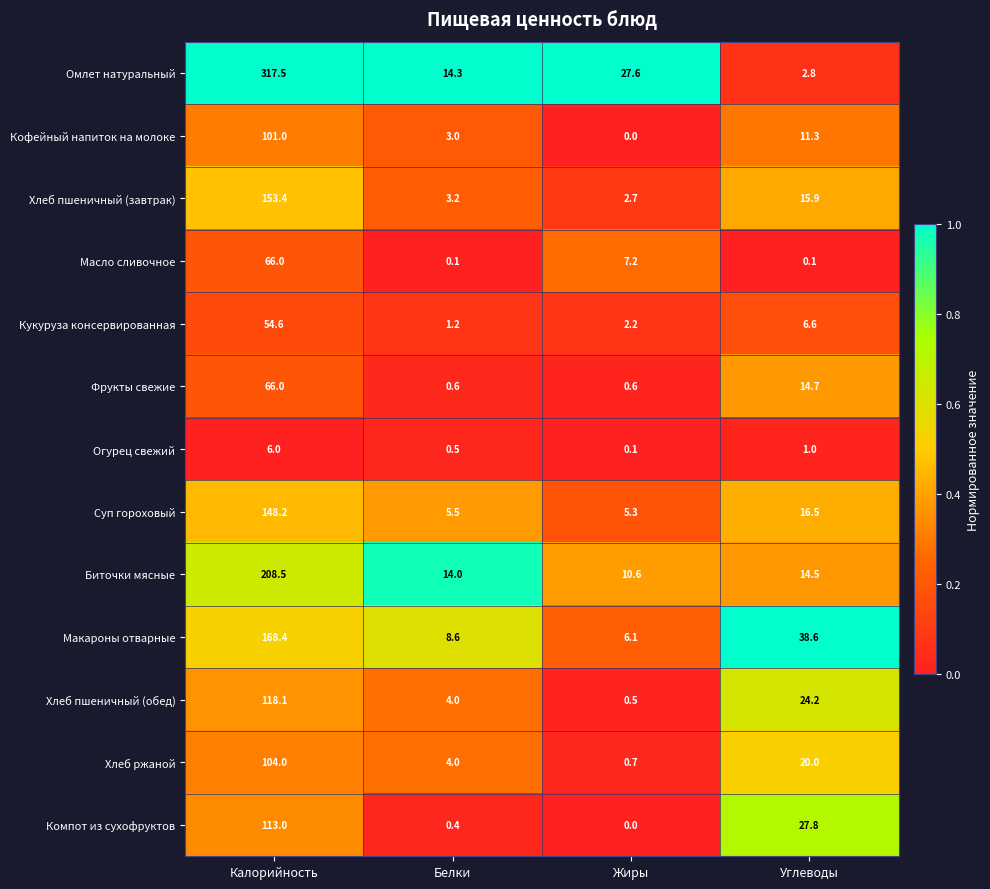

The Хлеб ржаной series shows 30.8 at Калорийность. True or false?

False